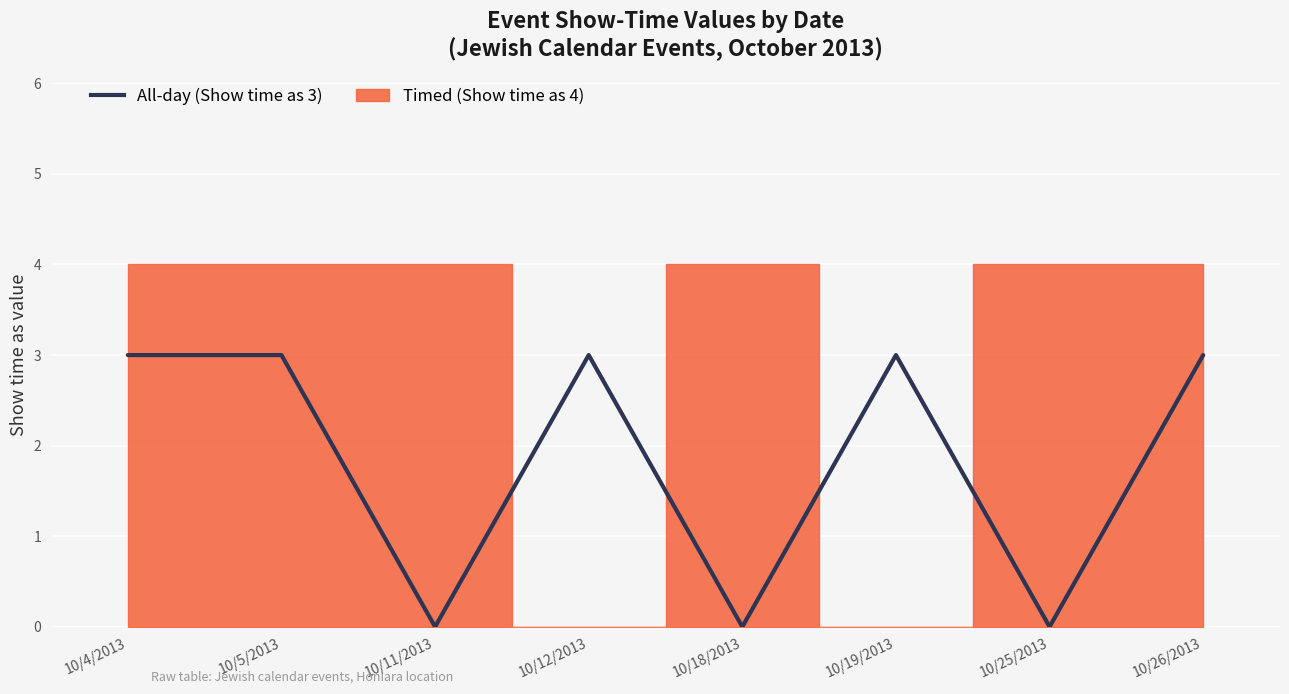

The chart shows a value of 5 at 10/12/2013. True or false?

False